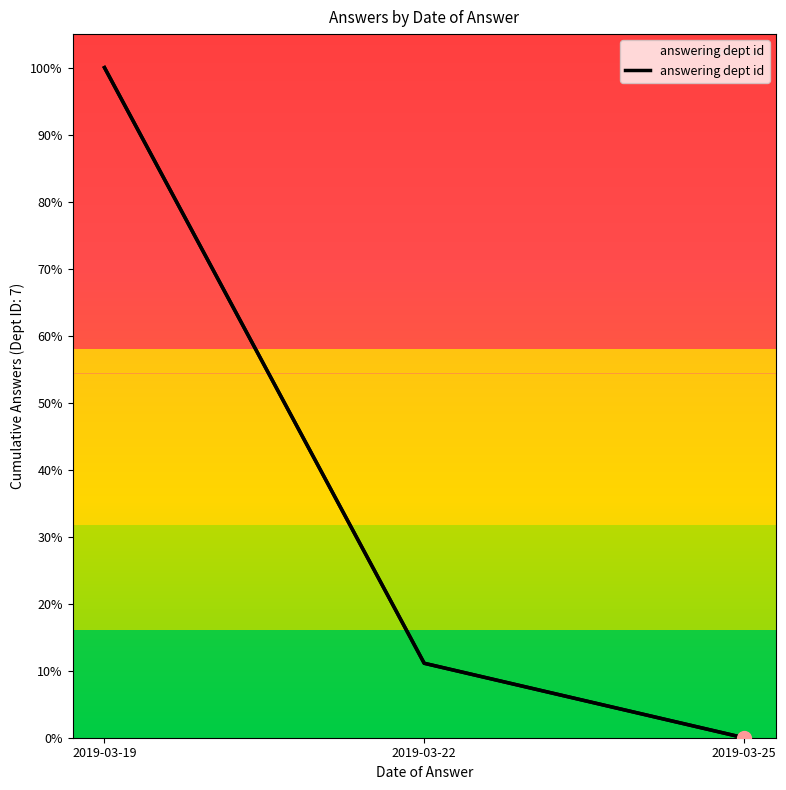

What is the change in value from 2019-03-19 to 2019-03-25?

-100.0